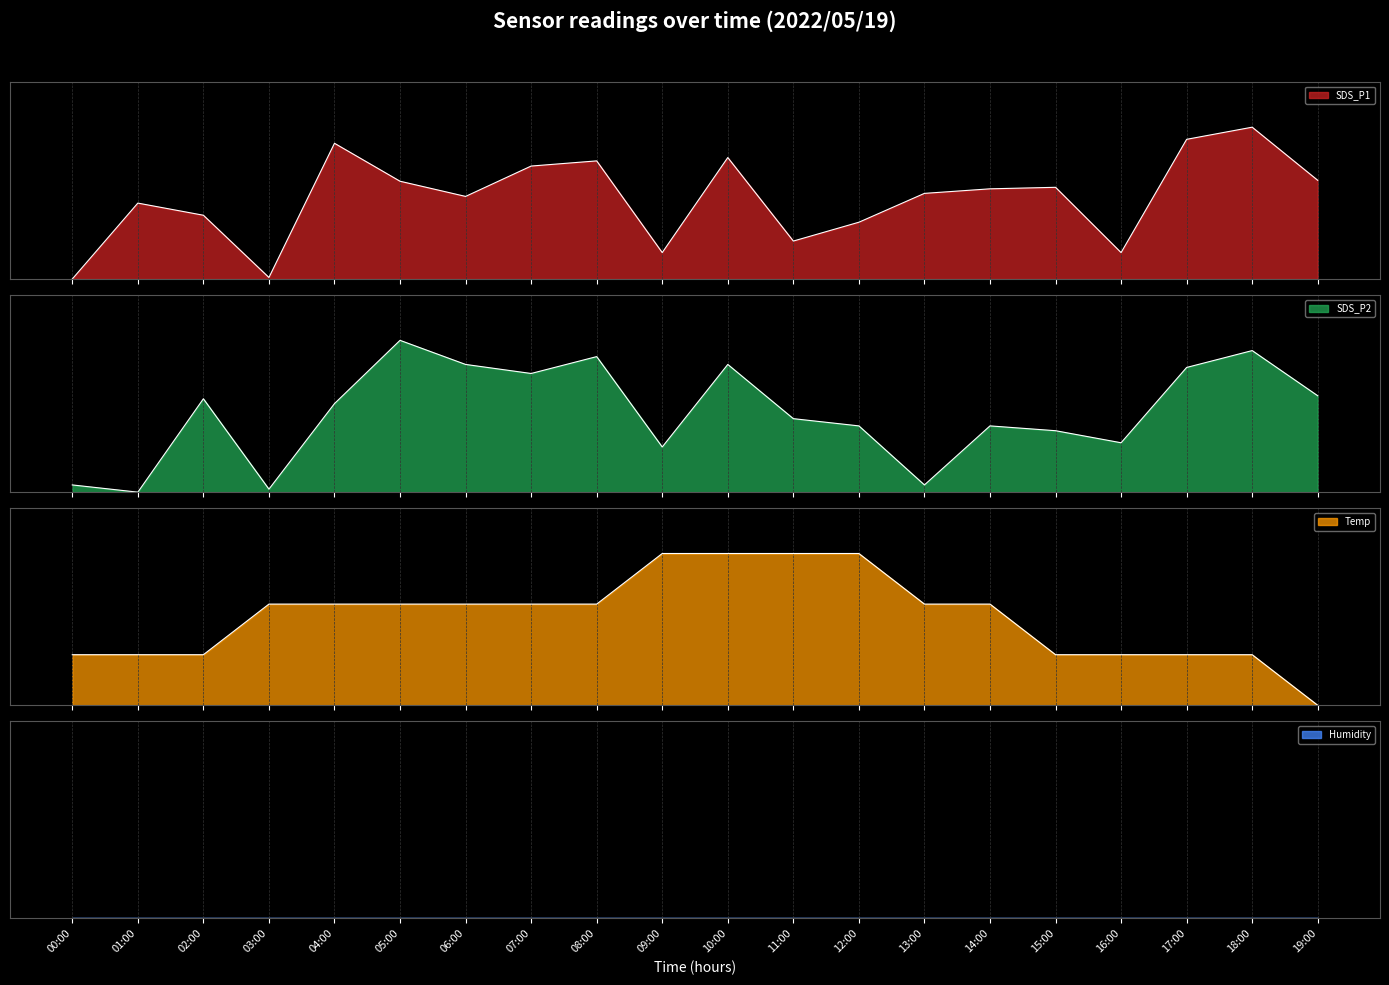

What is the label of the 15th point from the right?

05:00